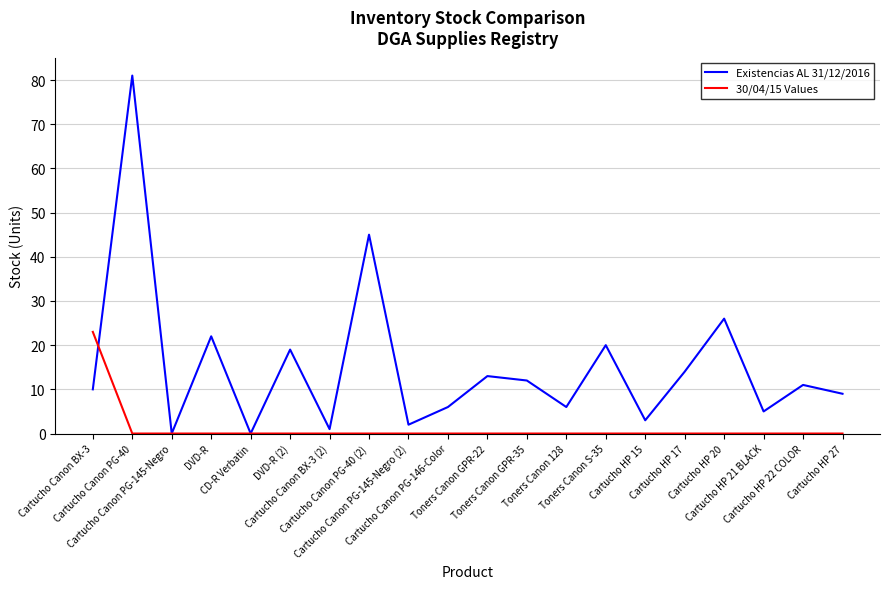

Reading left to right, extract all data points from this chart.

Existencias AL 31/12/2016: 10	81	0	22	0	19	1	45	2	6	13	12	6	20	3	14	26	5	11	9
30/04/15 Values: 23	0	0	0	0	0	0	0	0	0	0	0	0	0	0	0	0	0	0	0